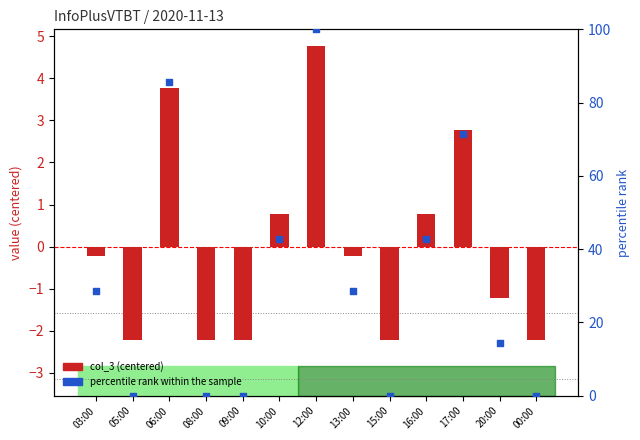

At how many categories does at least one series exceed 11?

8